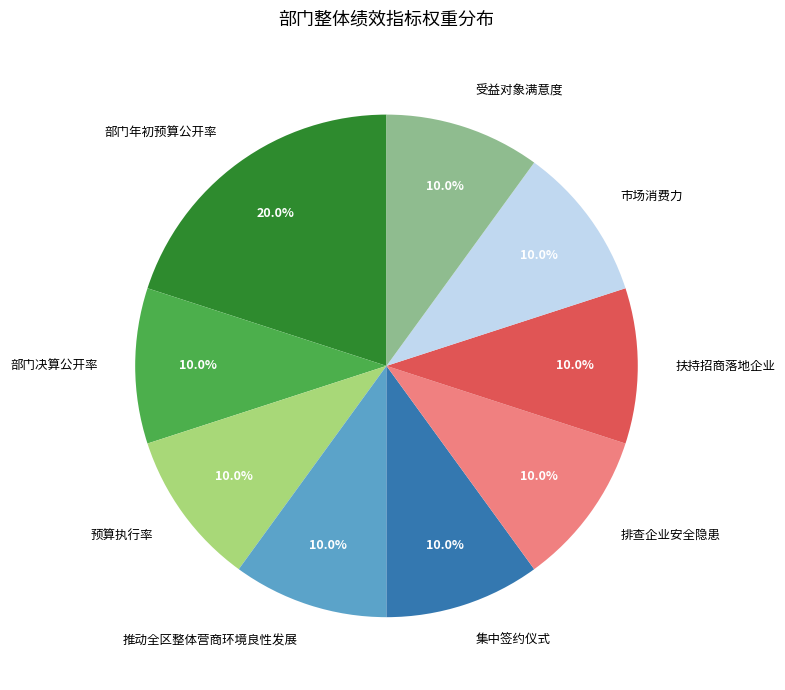

To the nearest percent, what portion does 排查企业安全隐患 represent?

10%